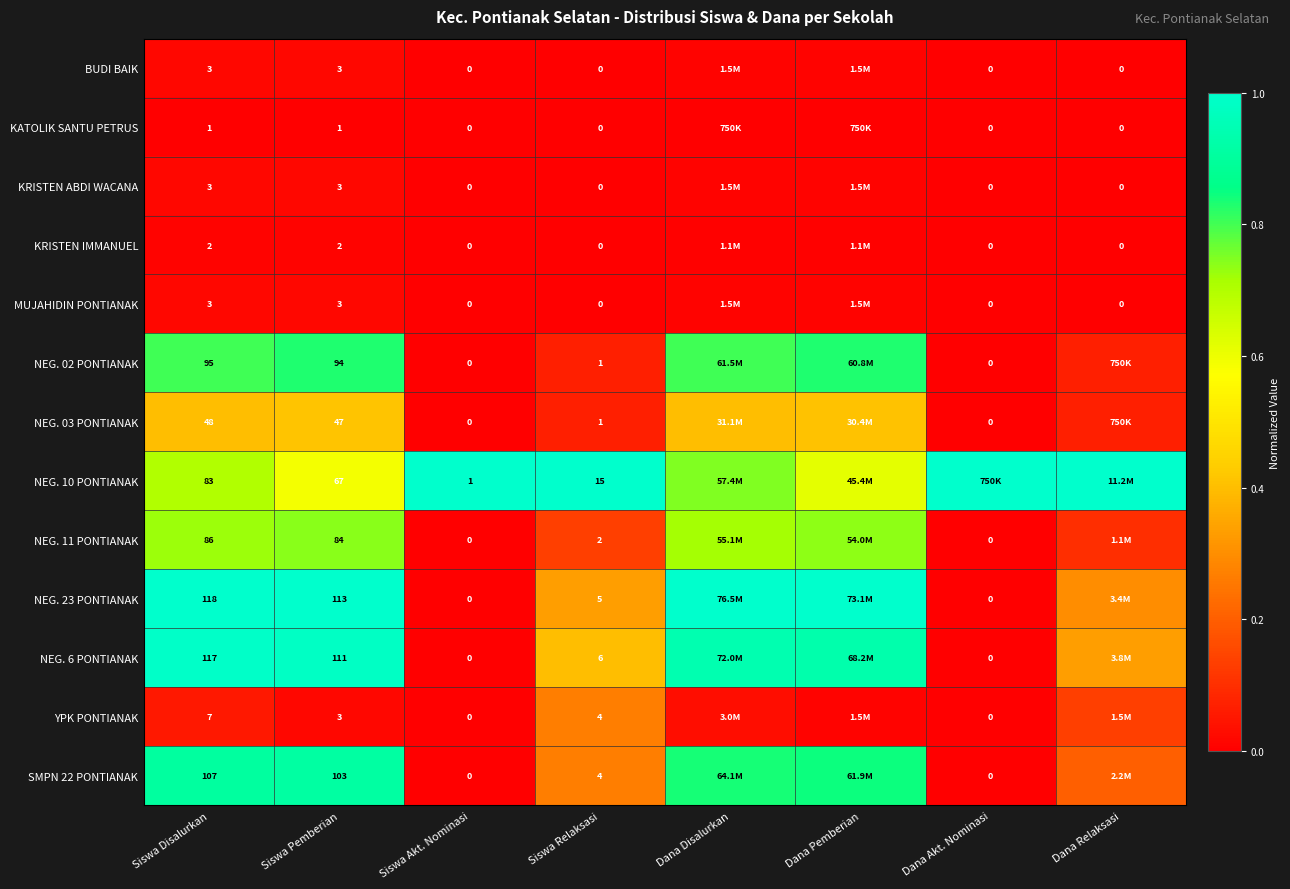

Is the value of KRISTEN IMMANUEL at Siswa Pemberian greater than the value of NEG. 02 PONTIANAK at Siswa Disalurkan?

No